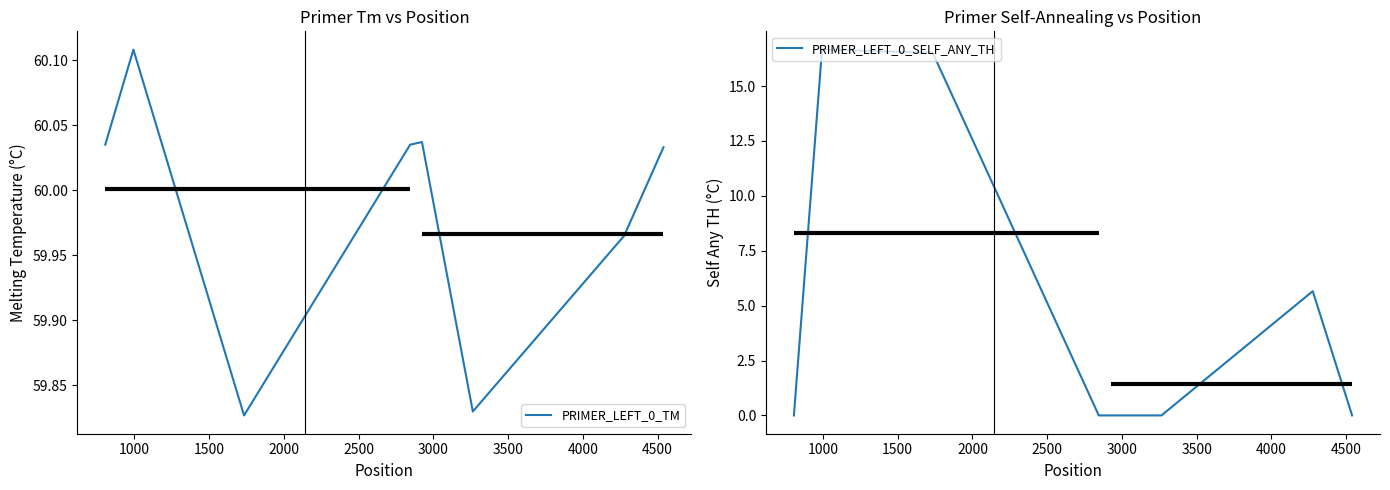

Is it true that PRIMER_LEFT_0_TM equals 33.9 at 1000?

False